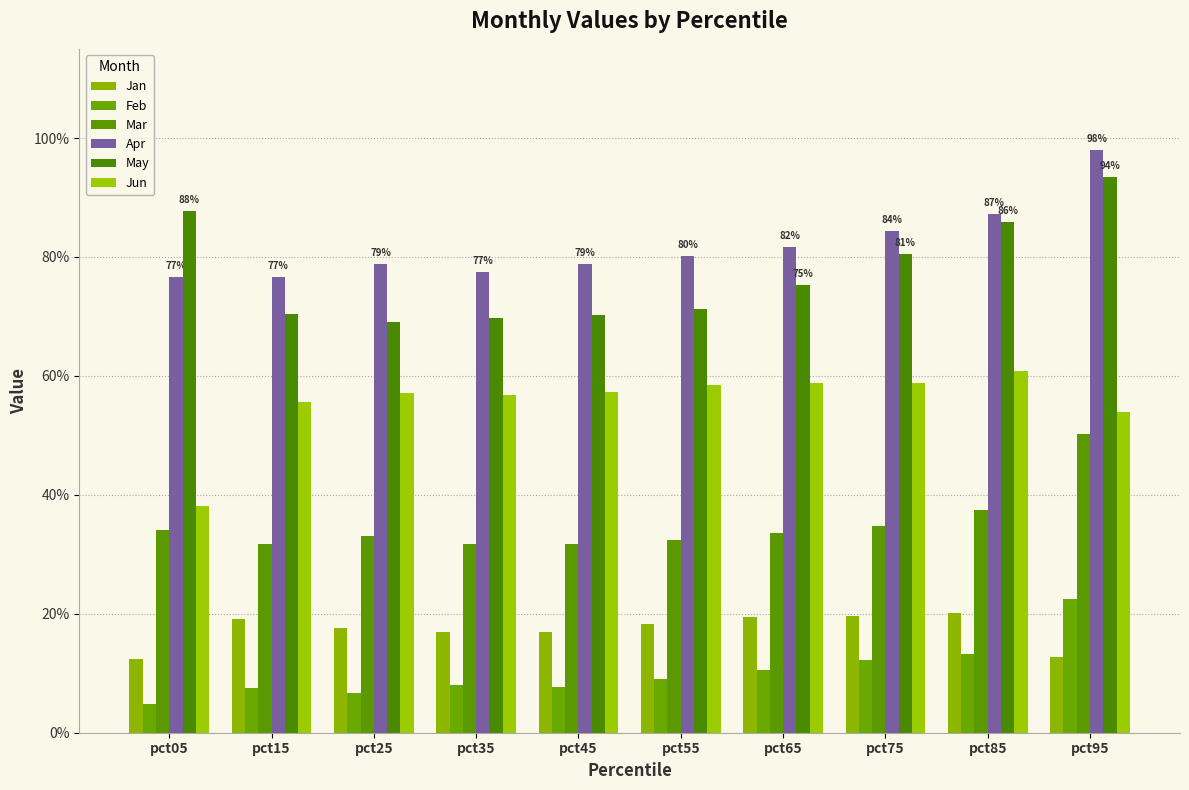

What is the average value of the May series?

0.8